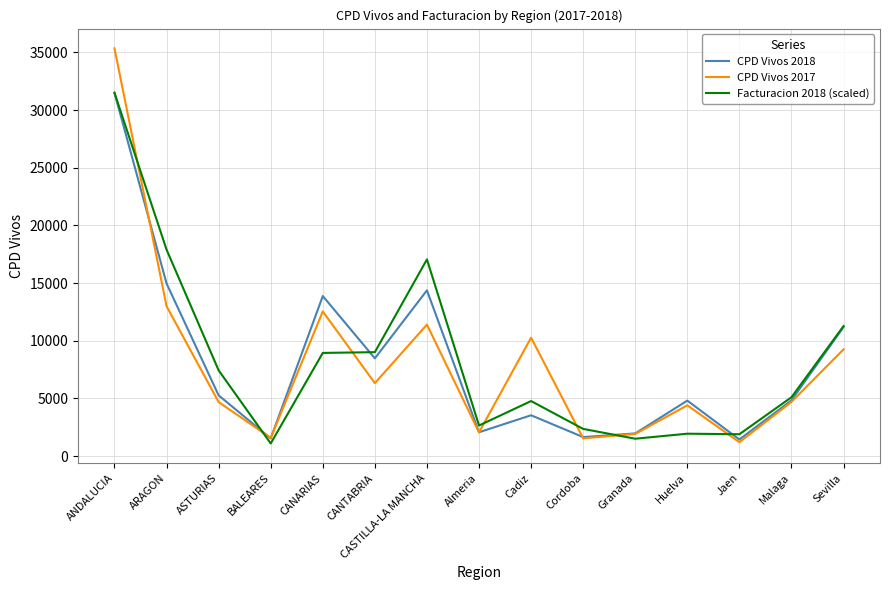

Which series has the widest spread of values?

CPD Vivos 2017